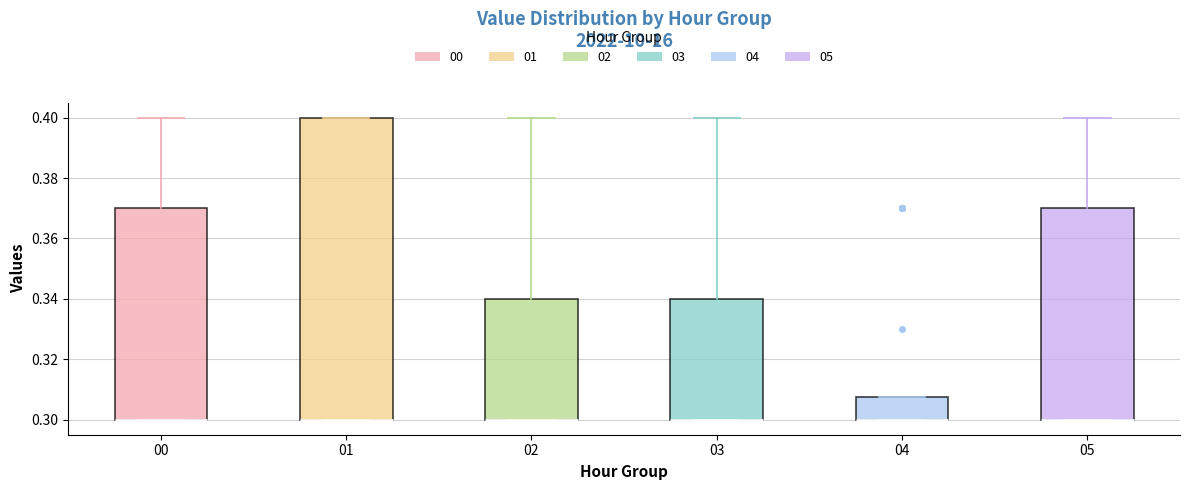

Reading left to right, transcribe this box plot: for each box, give where its median line is, the range the box spans, and where its two whiskers end, as read against the y-axis. The values are not printed on the chart, so give them approximately, as read against the axis.

00: median 0.300 (drawn on the box's lower edge), box 0.300 to 0.370, whiskers 0.300 to 0.400
01: median 0.300 (drawn on the box's lower edge), box 0.300 to 0.400, whiskers 0.300 to 0.400
02: median 0.300 (drawn on the box's lower edge), box 0.300 to 0.340, whiskers 0.300 to 0.400
03: median 0.300 (drawn on the box's lower edge), box 0.300 to 0.340, whiskers 0.300 to 0.400
04: median 0.300 (drawn on the box's lower edge), box 0.300 to 0.308, whiskers 0.300 to 0.308
05: median 0.300 (drawn on the box's lower edge), box 0.300 to 0.370, whiskers 0.300 to 0.400